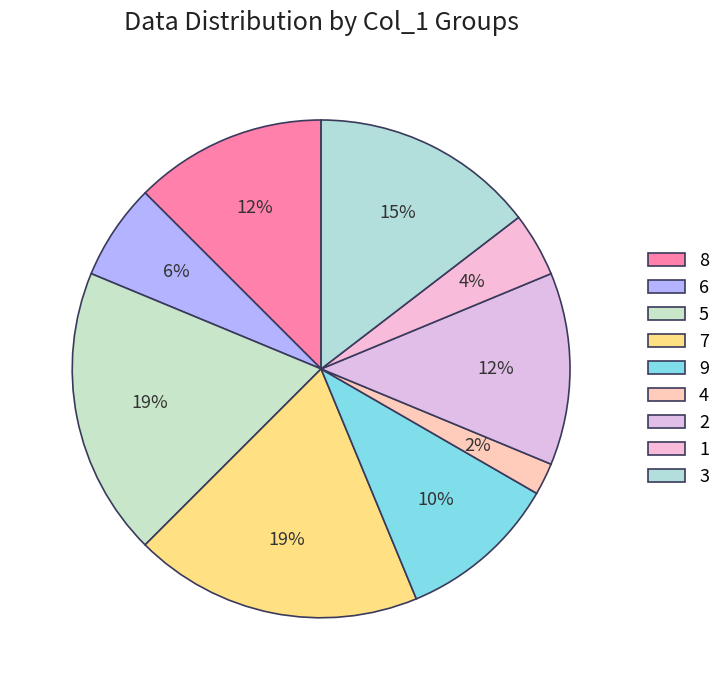

Which slice is the largest?

5